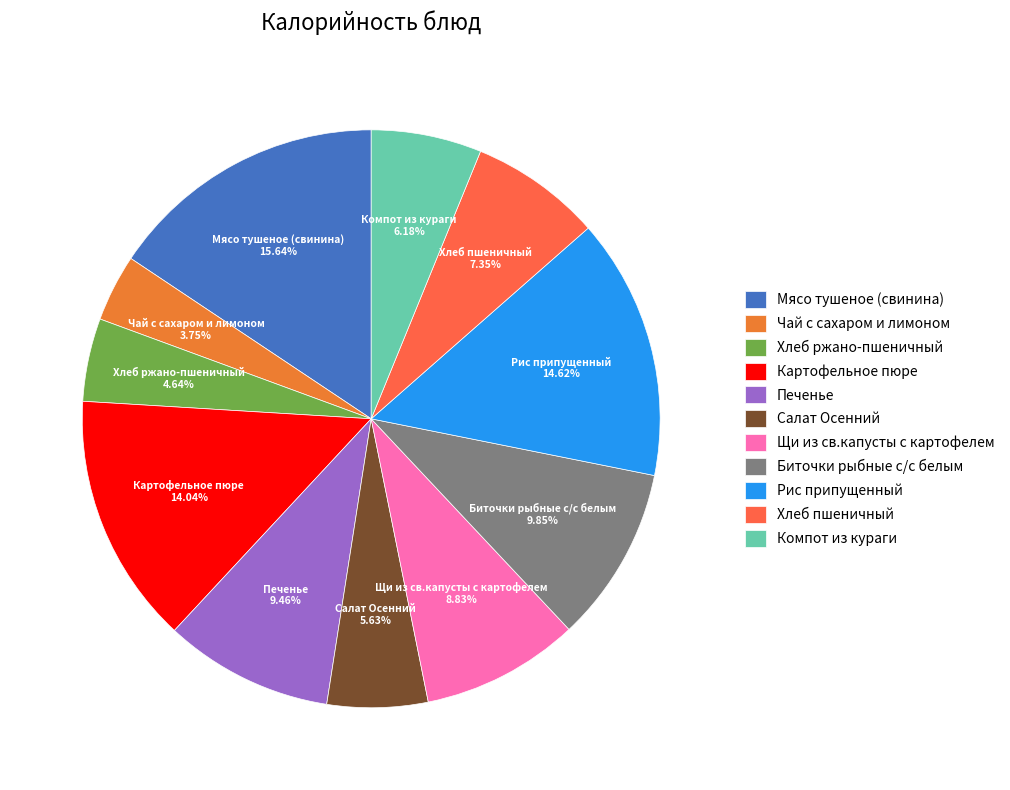

What is the total percentage of Салат Осенний and Чай с сахаром и лимоном?

9.4%